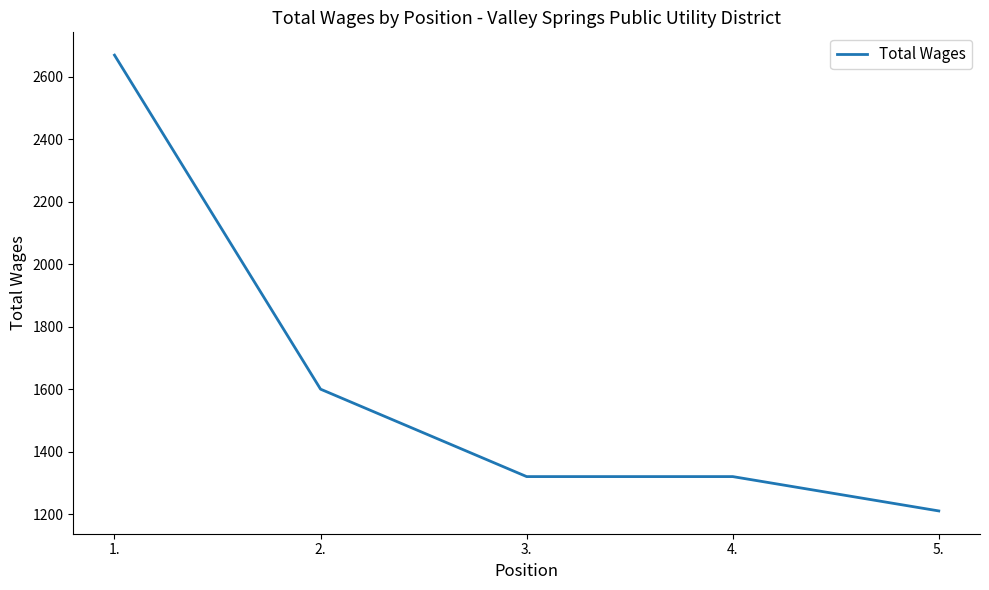

What is the sum of all values?

8120